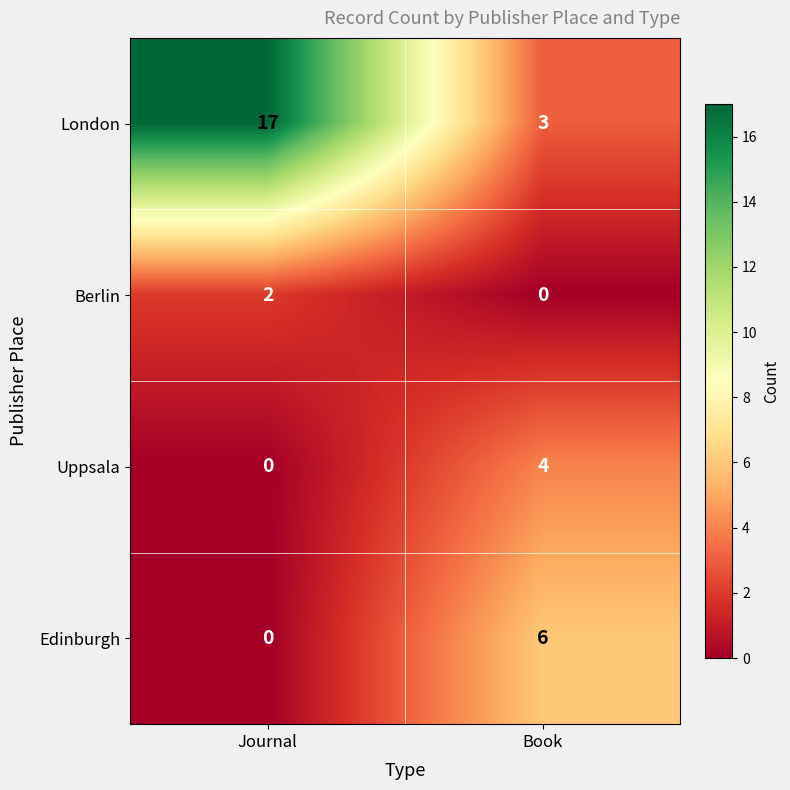

At which category is the sum across all series the highest?

Journal